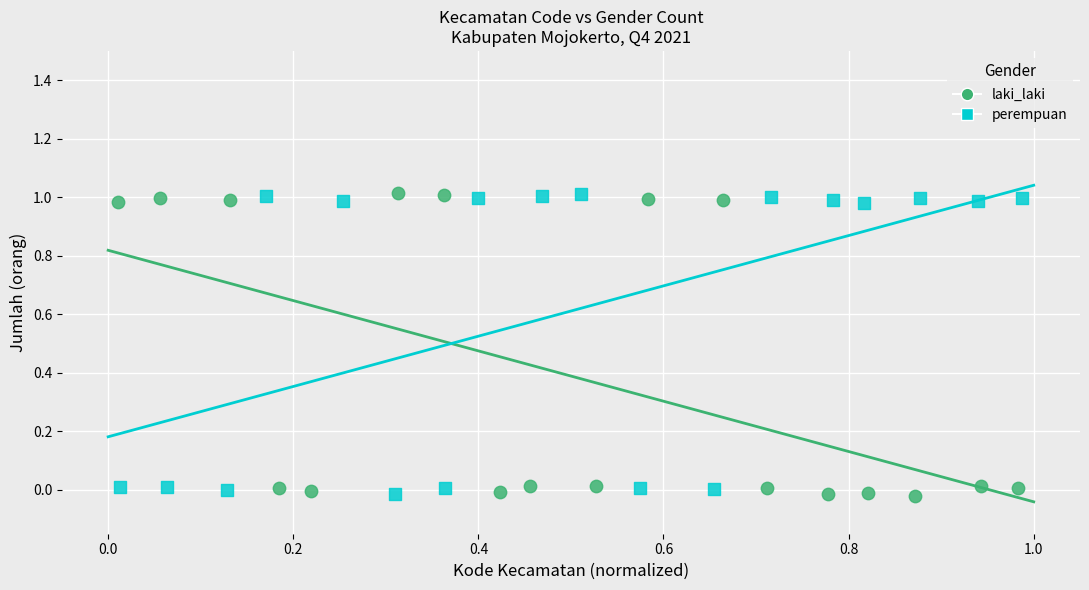

What are all the series names shown in the legend?

laki_laki, perempuan